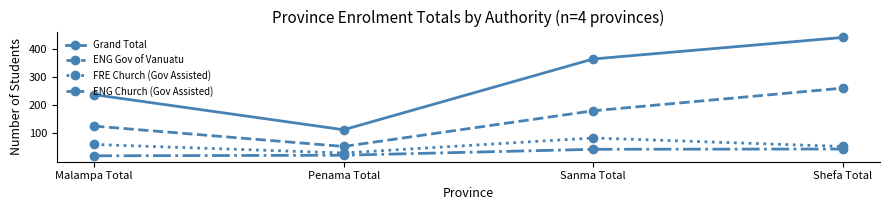

Does the chart have visible grid lines?

No